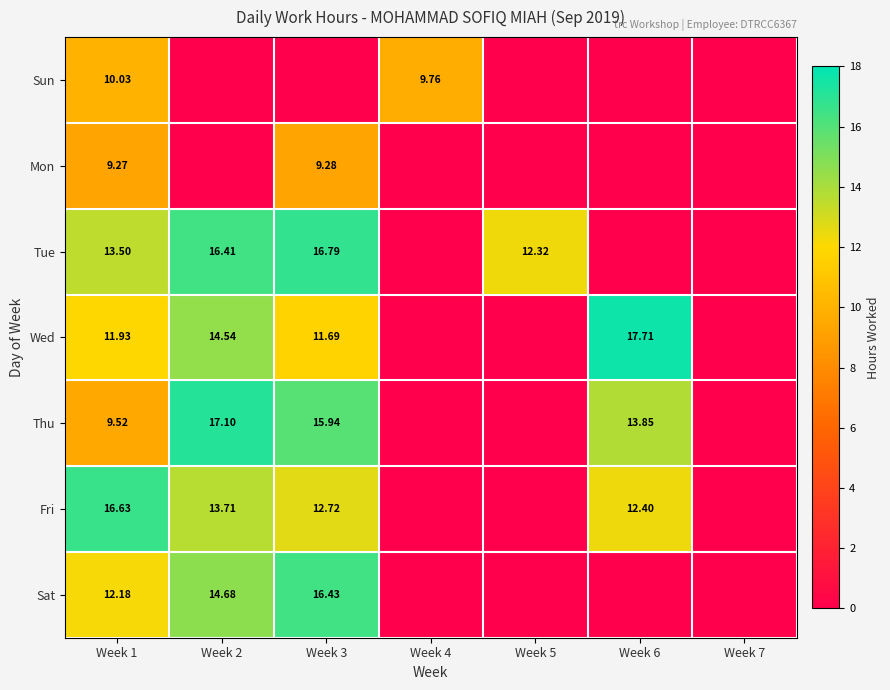

Is it true that Fri equals 3.5 at Week 3?

False